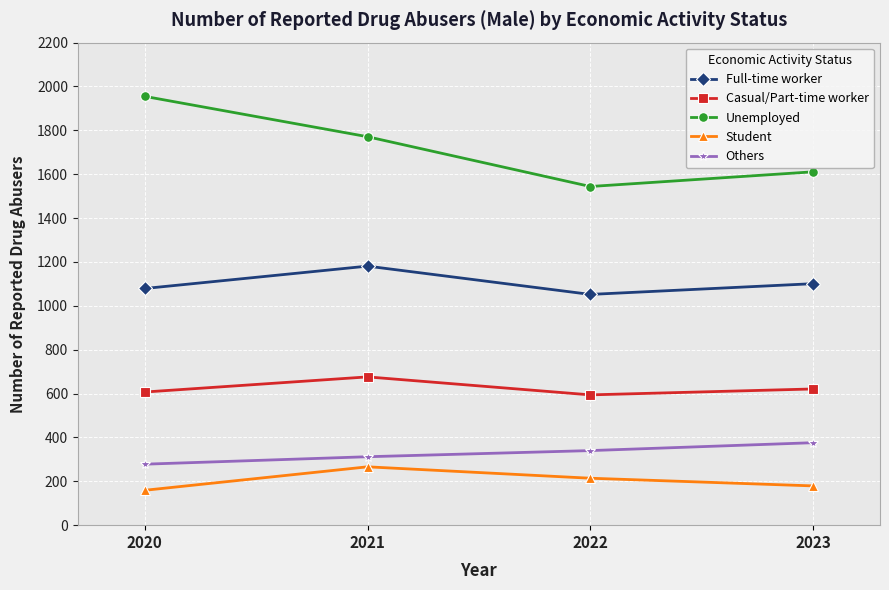

Which series has the widest spread of values?

Unemployed